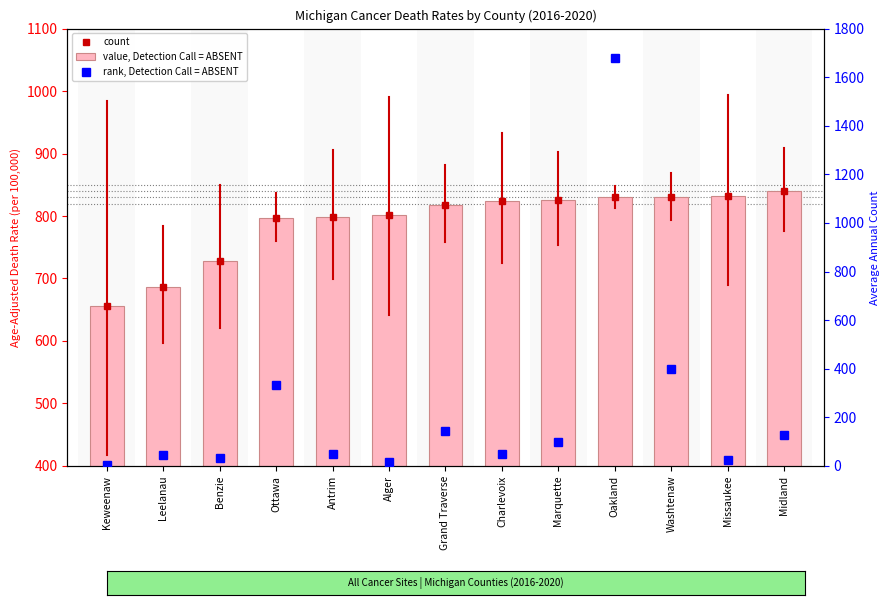

How many data points in rank, Detection Call = ABSENT are above 50?

6